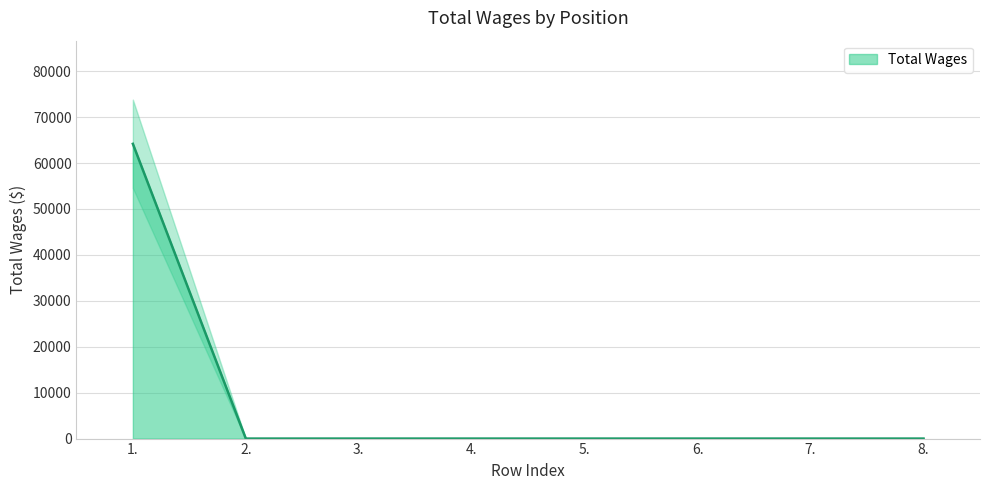

Reading left to right, what are all the values shown in this chart?

64175	0	0	0	0	0	0	0